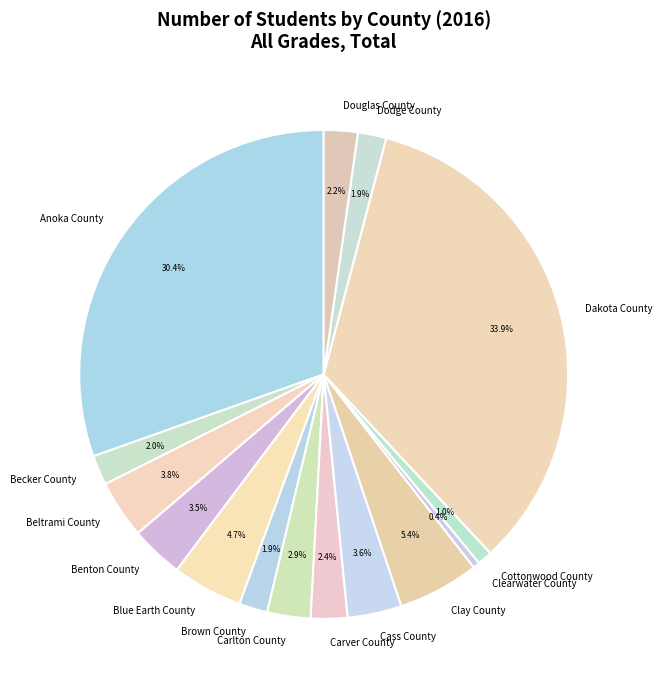

What percentage is NOT represented by Benton County?

96.5%